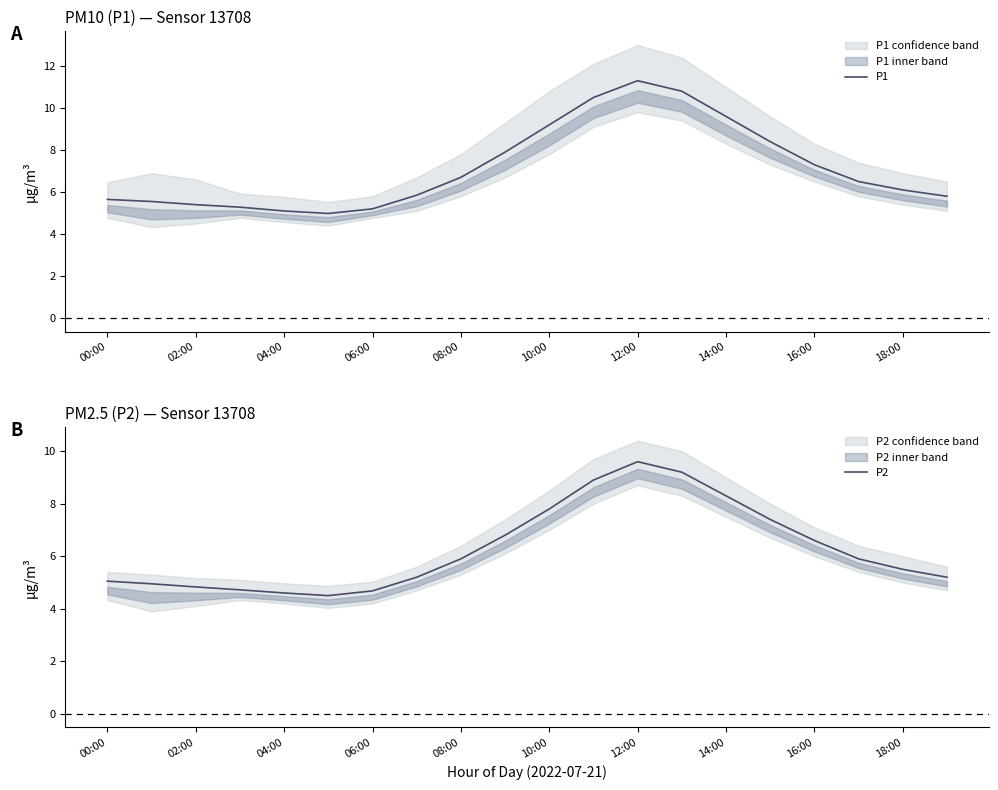

True or false: P1 and P2 intersect in this chart.

False